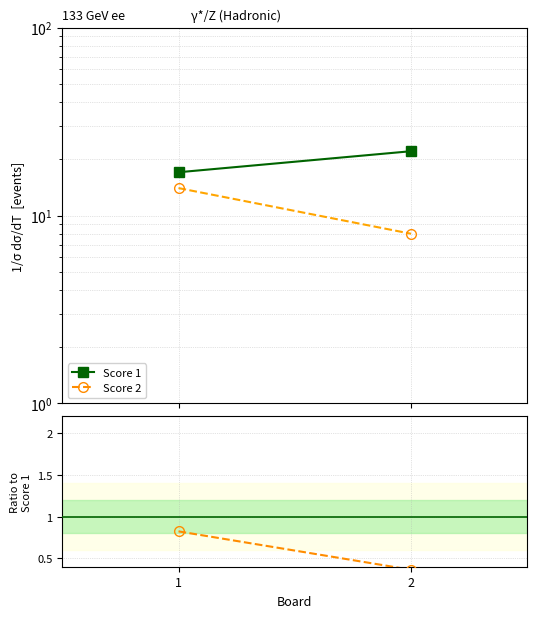

Is it true that Score 1 equals 25.6 at 1?

False